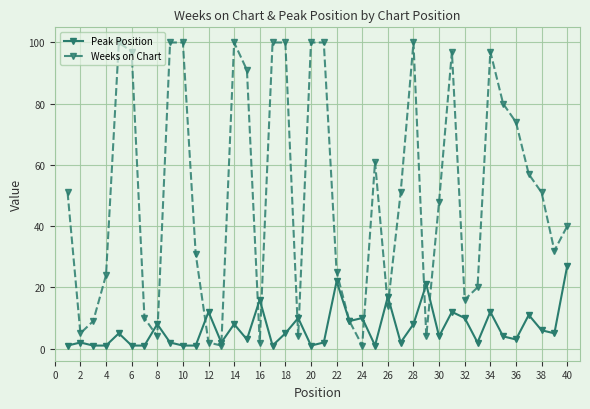

What is the value of the Weeks on Chart point at the 38th from the left?

51